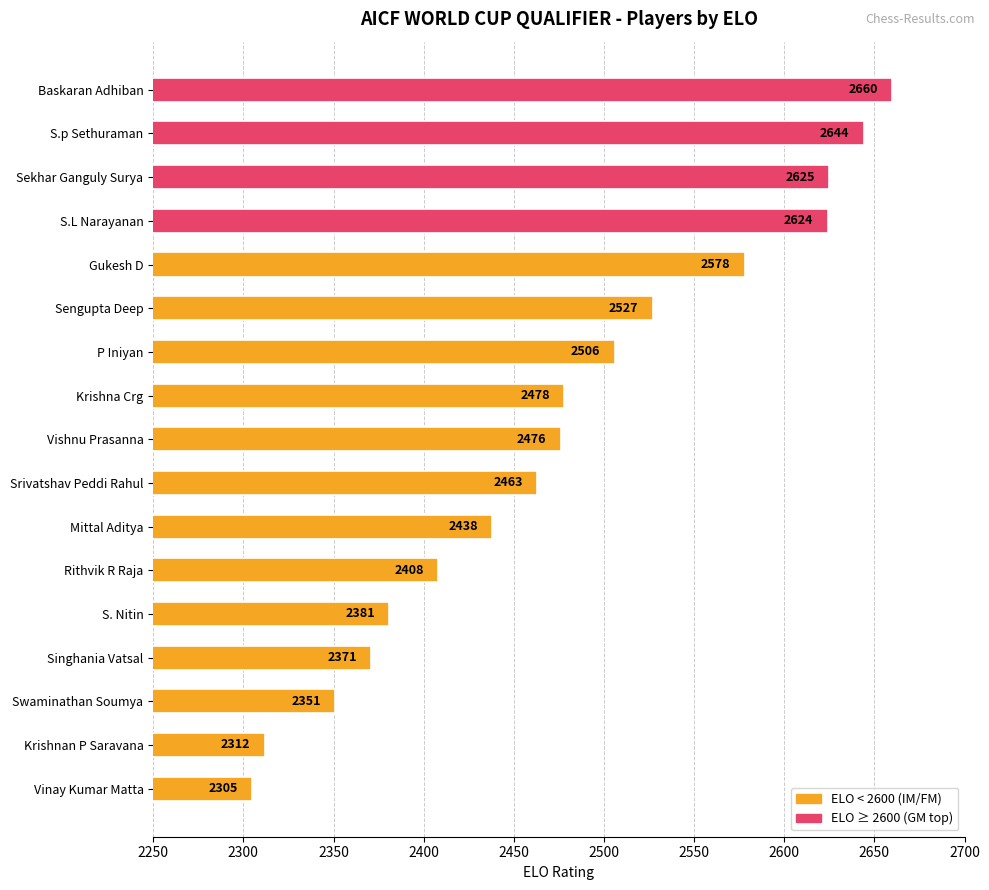

List the labels in order of value, largest first.

Baskaran Adhiban, S.p Sethuraman, Sekhar Ganguly Surya, S.L Narayanan, Gukesh D, Sengupta Deep, P Iniyan, Krishna Crg, Vishnu Prasanna, Srivatshav Peddi Rahul, Mittal Aditya, Rithvik R Raja, S. Nitin, Singhania Vatsal, Swaminathan Soumya, Krishnan P Saravana, Vinay Kumar Matta